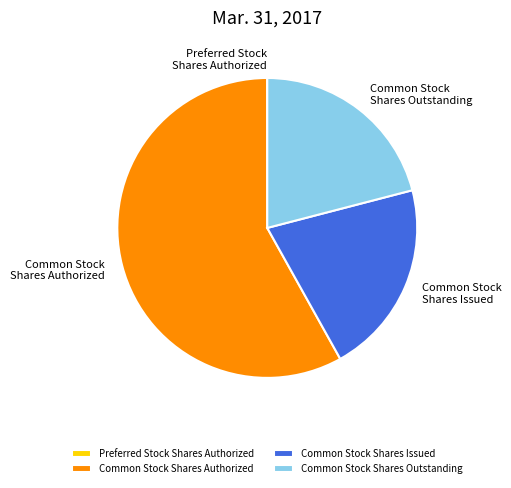

Which category accounts for the majority?

Common Stock Shares Authorized